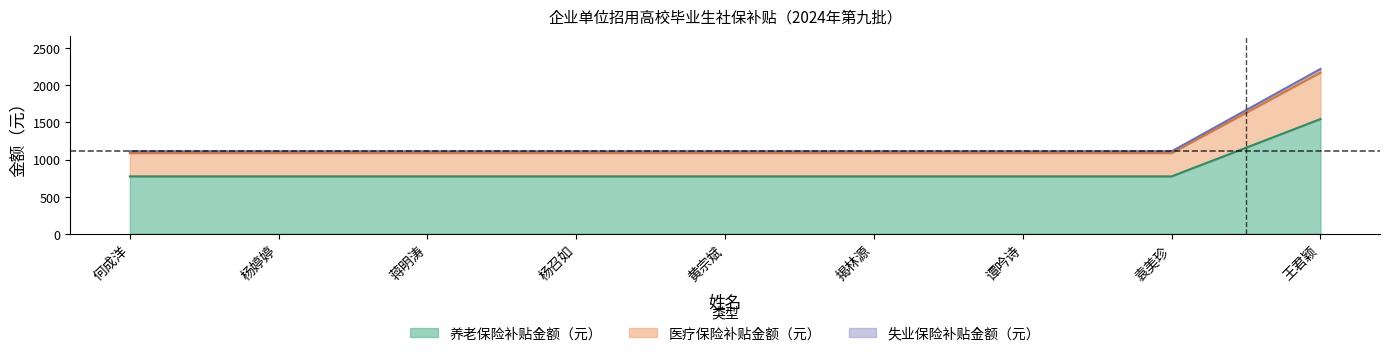

The 养老保险补贴金额（元） series shows 772.8 at 何成洋. True or false?

True